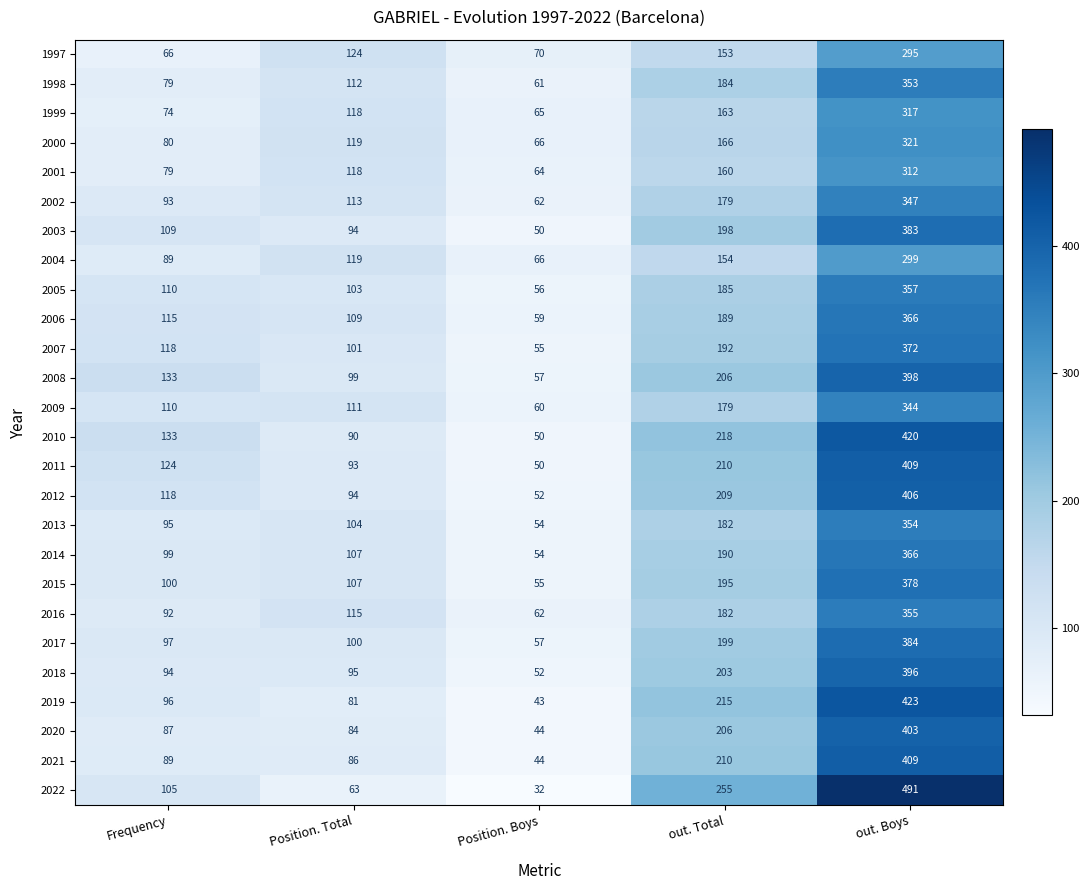

At which label is 2000 closest to 193?

out. Total